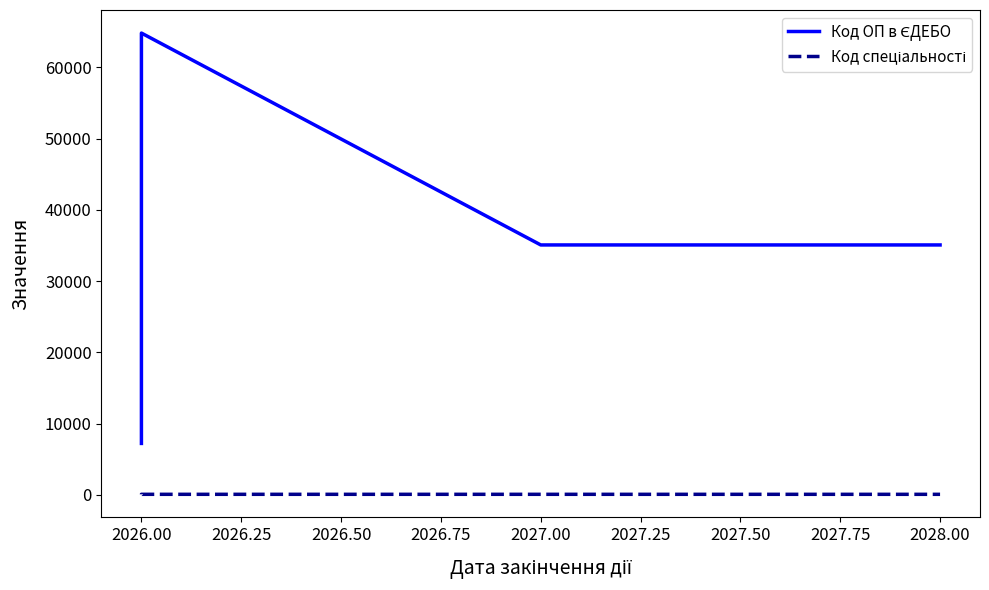

What is the average value of the Код ОП в ЄДЕБО series?

33297